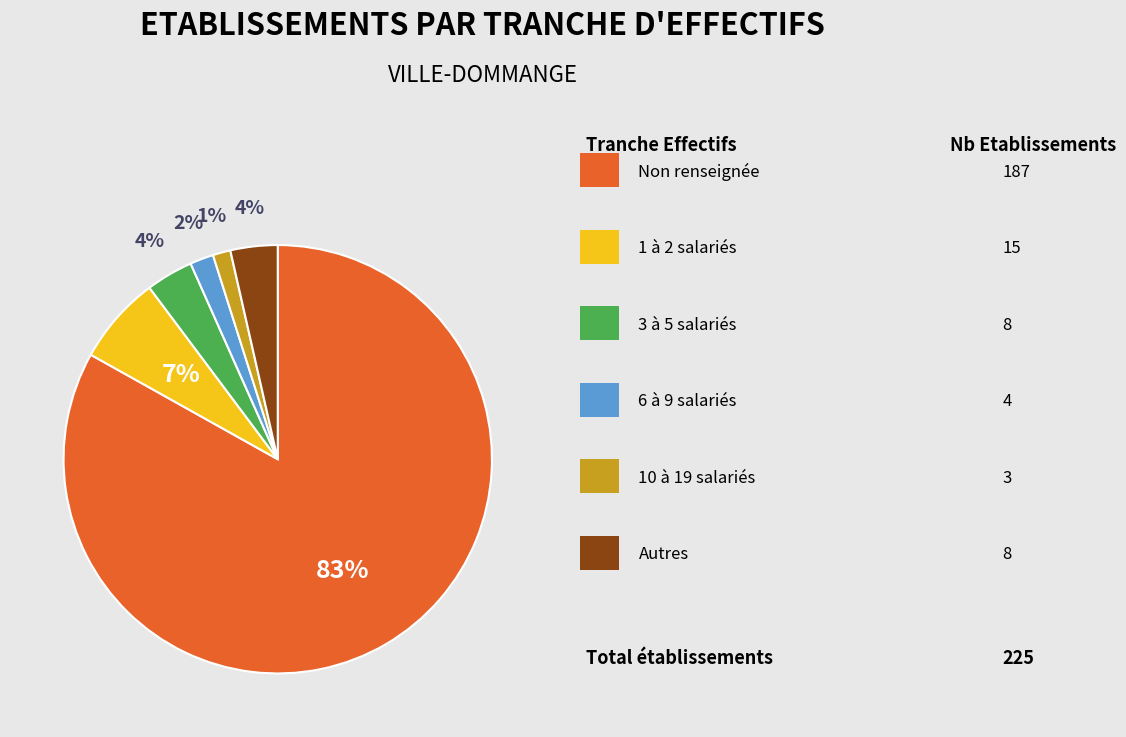

Is there any slice that represents more than half of the pie?

Yes